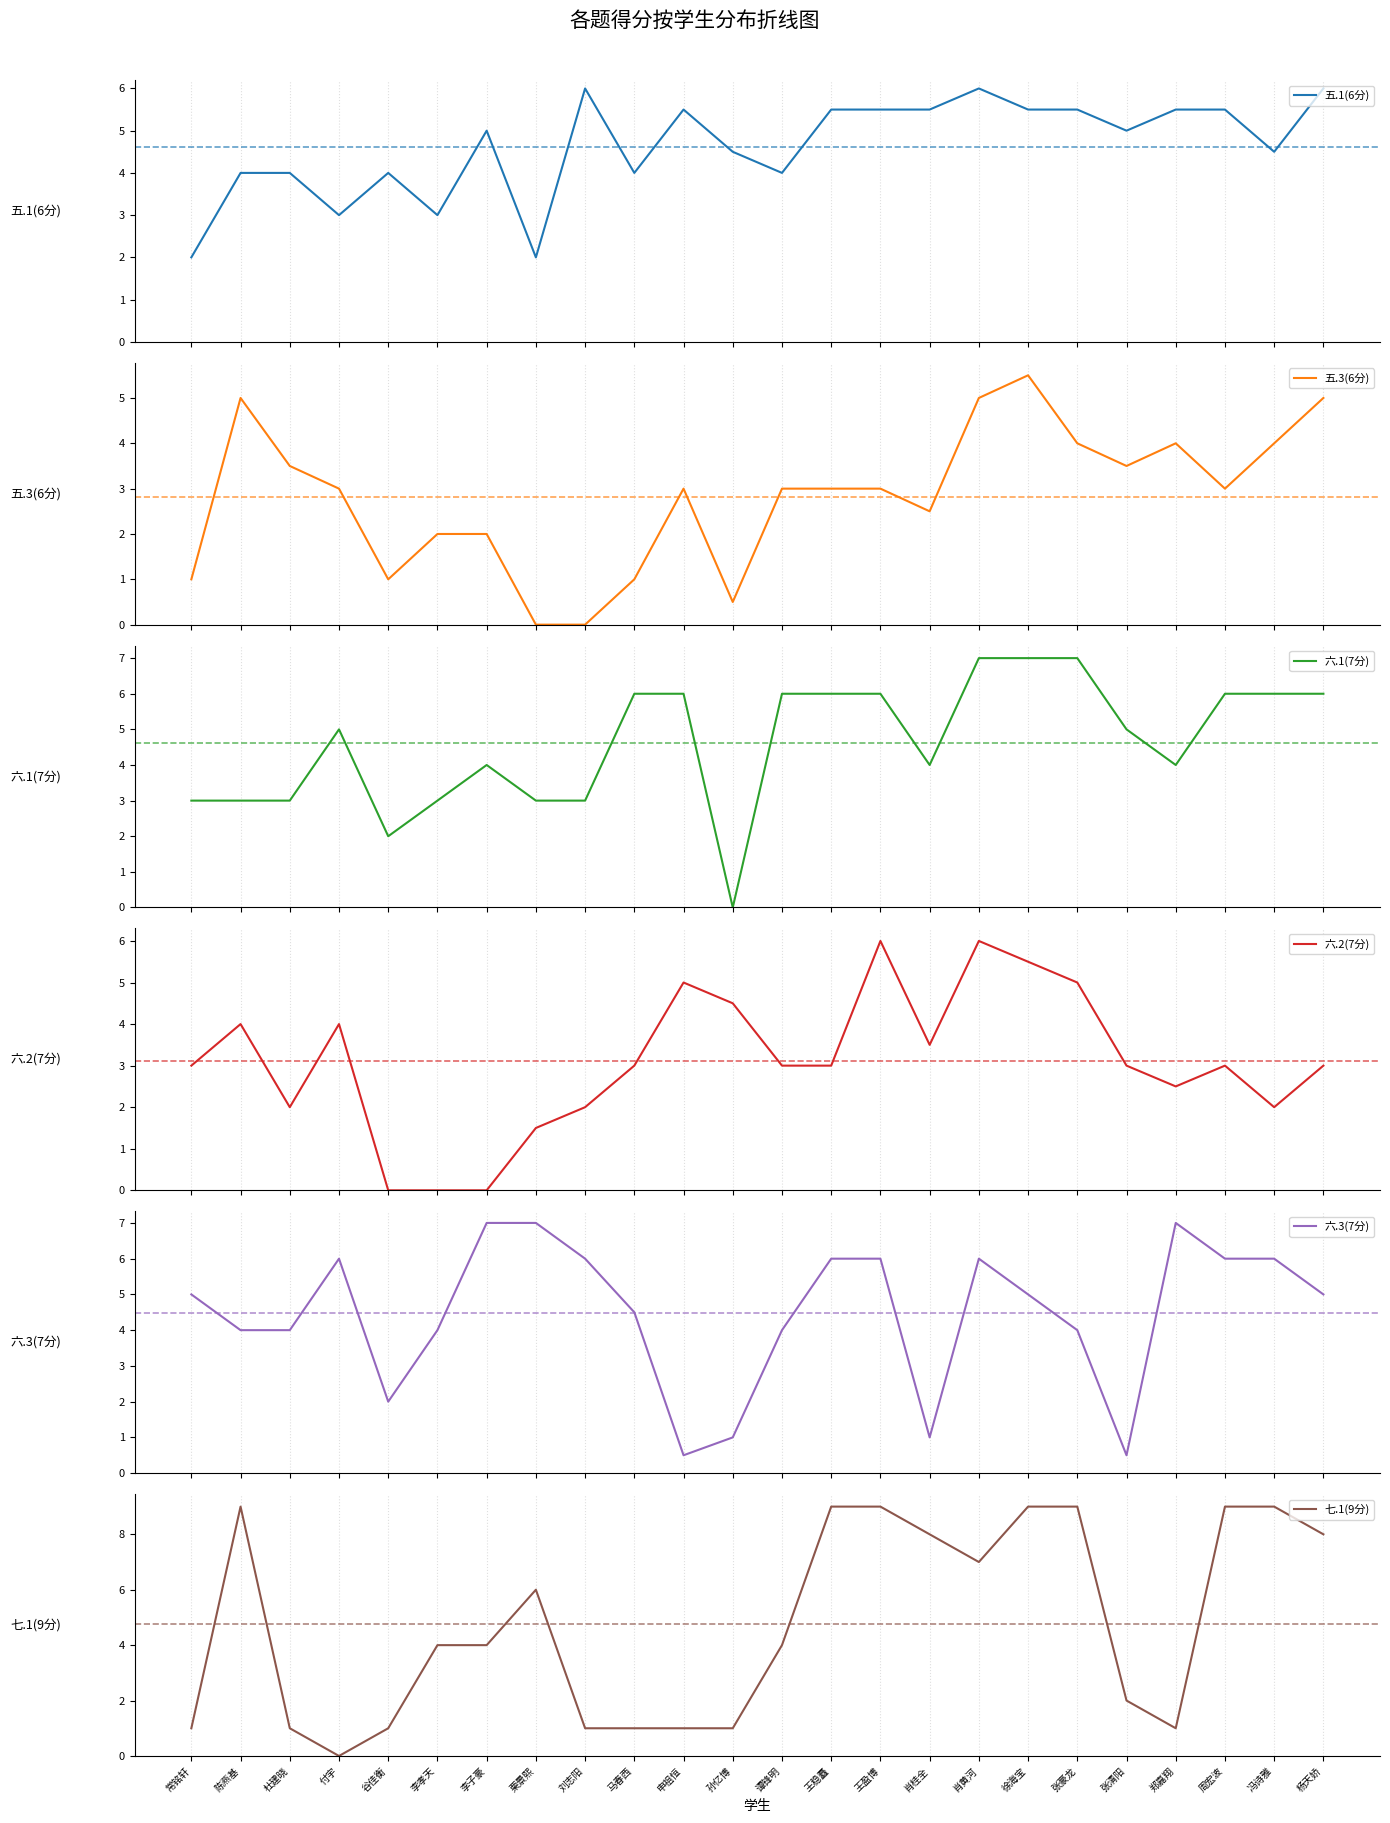

What is the value of the 七.1(9分) point at the 16th from the left?

8.0